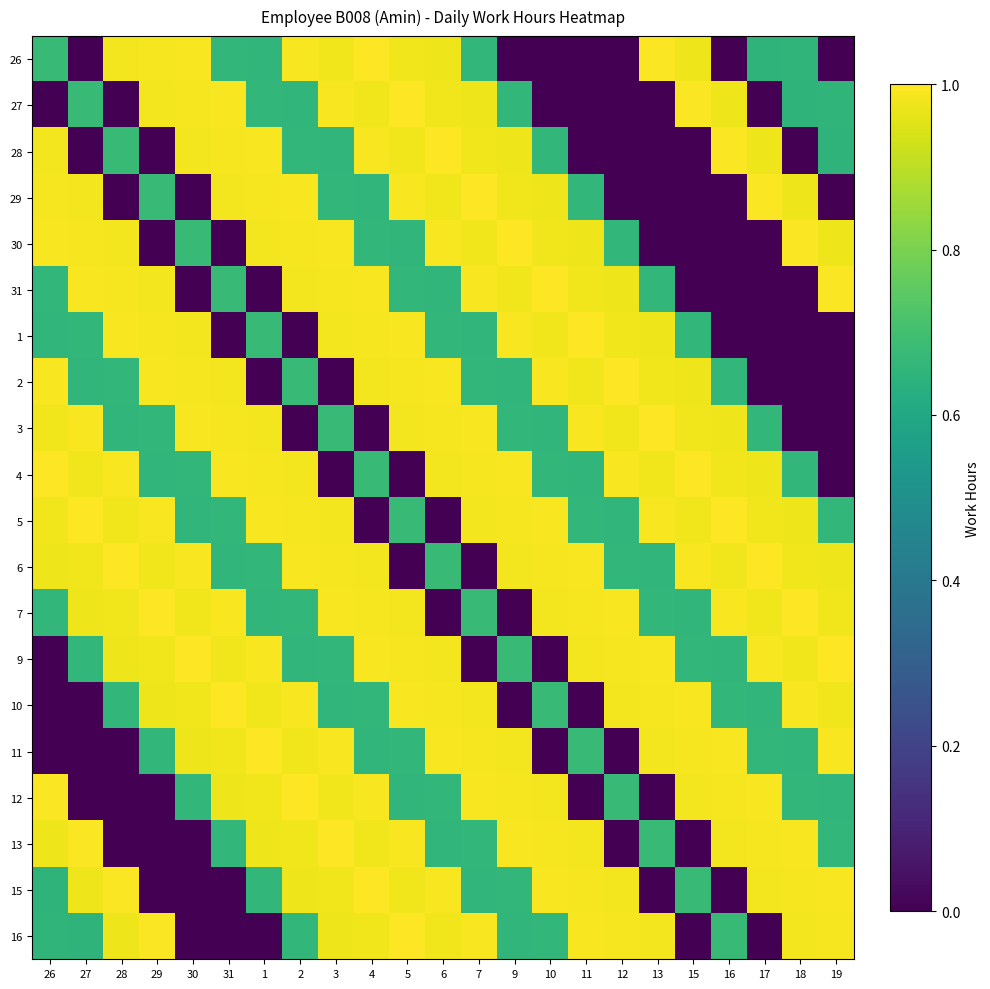

At which category is the sum across all series the highest?

4